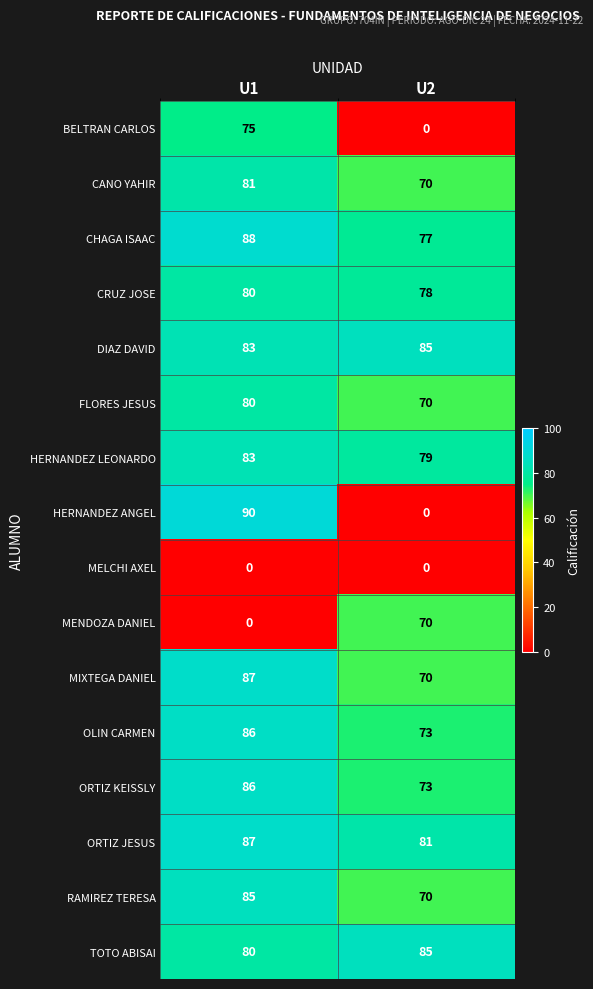

What value does the ORTIZ KEISSLY series have at U2, to the nearest 10?

70